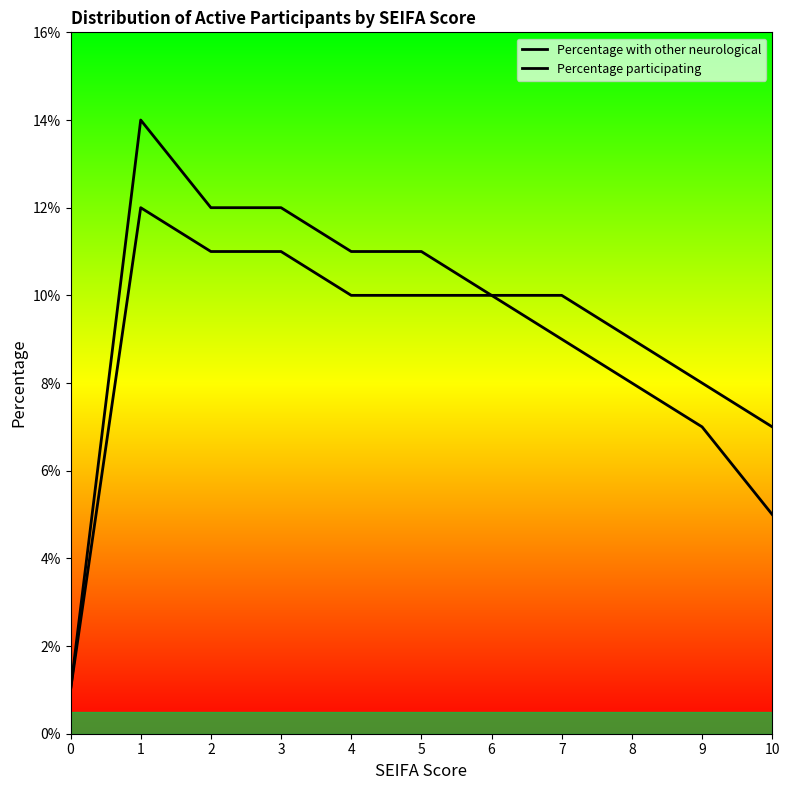

How many lines are shown in the chart?

2